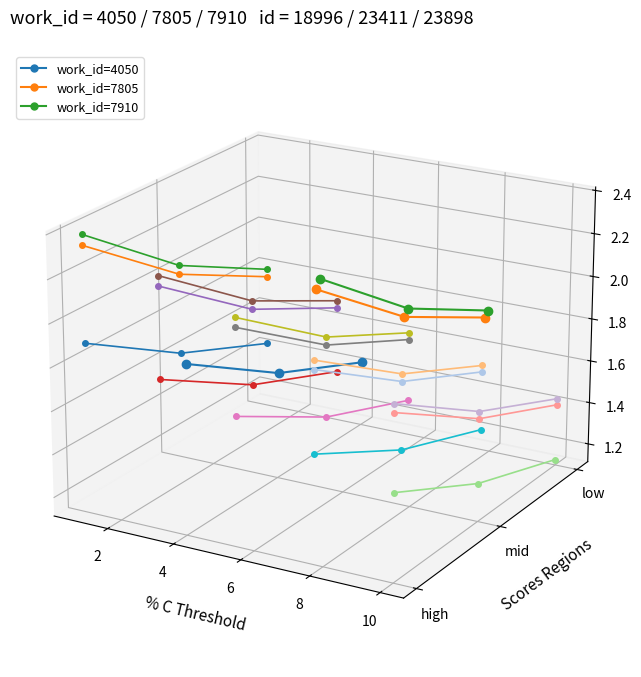

How many categories are shown in the chart?

3